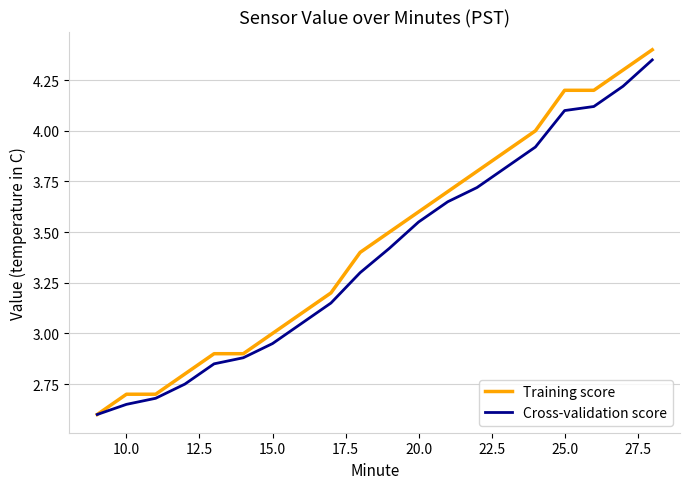

What is the maximum value shown in the chart?

4.4